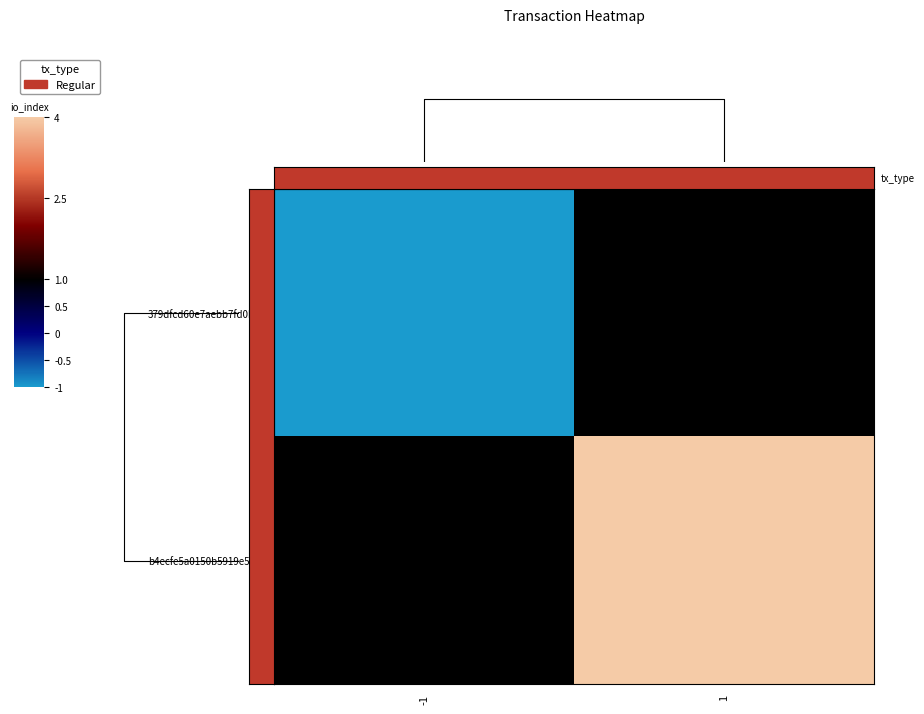

Rank the series by their maximum value, from highest to lowest.

b4ecfe5a0150b5919e5e…, 379dfcd60e7aebb7fd0b…